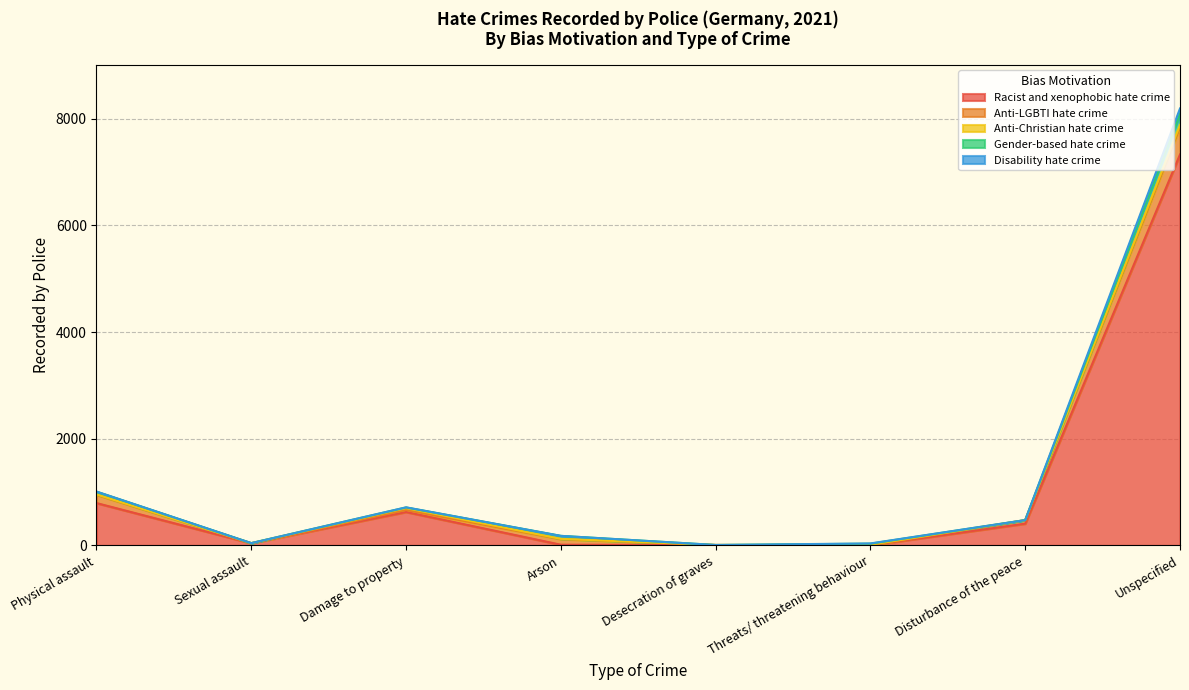

Between Disturbance of the peace and Unspecified, which series saw the biggest shift?

Racist and xenophobic hate crime